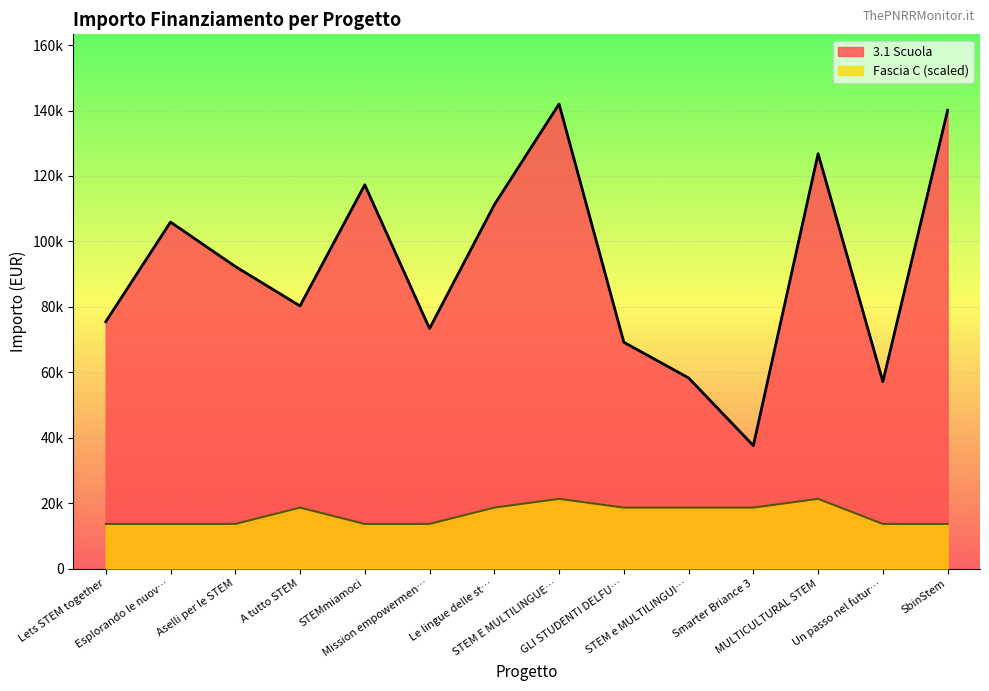

Rank the categories by Fascia C value from lowest to highest.

Lets STEM together, Esplorando le nuov…, Aselli per le STEM, STEMmiamoci, Mission empowermen…, Un passo nel futur…, SbinStem, A tutto STEM, Le lingue delle st…, GLI STUDENTI DELFU…, STEM e MULTILINGUI…, Smarter Briance 3, STEM E MULTILINGUE…, MULTICULTURAL STEM